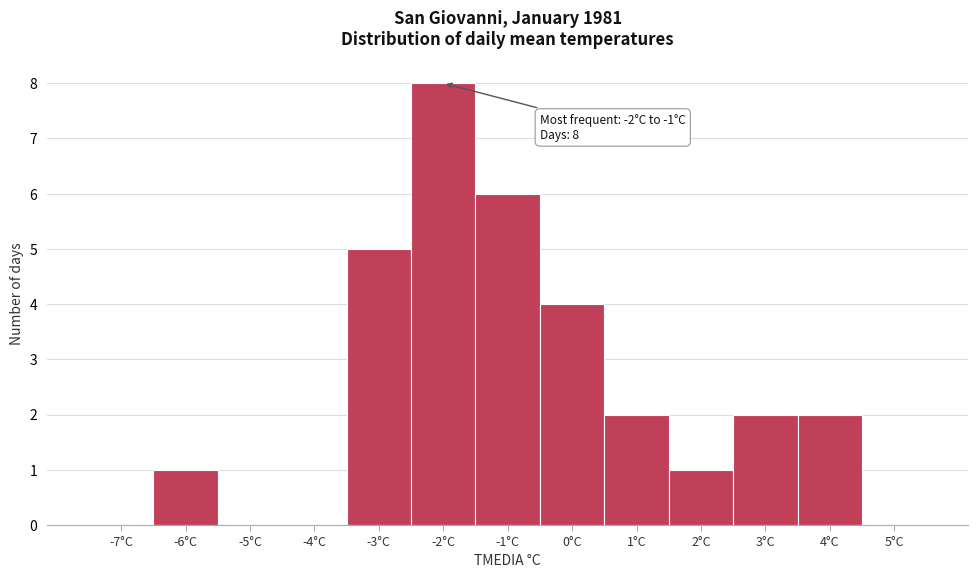

Reading left to right, what are all the values shown in this chart?

-7°C=0	-6°C=1	-5°C=0	-4°C=0	-3°C=5	-2°C=8	-1°C=6	0°C=4	1°C=2	2°C=1	3°C=2	4°C=2	5°C=0